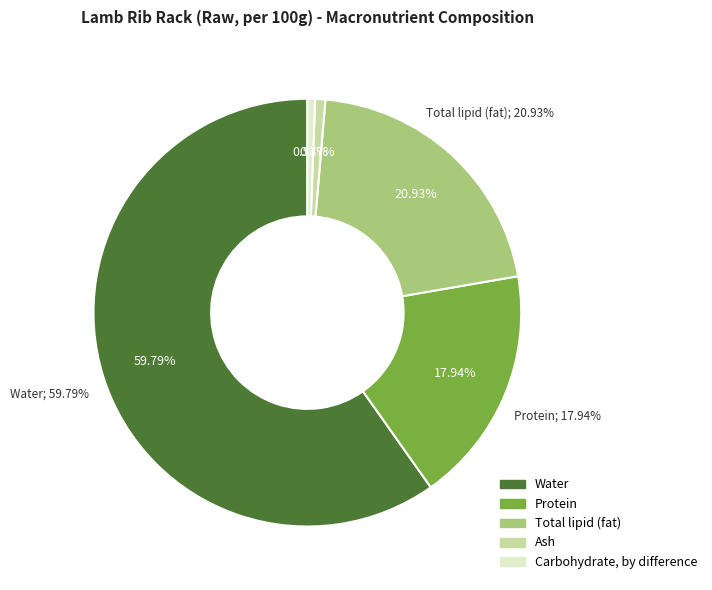

Which category has the smallest portion of the pie?

Carbohydrate, by difference